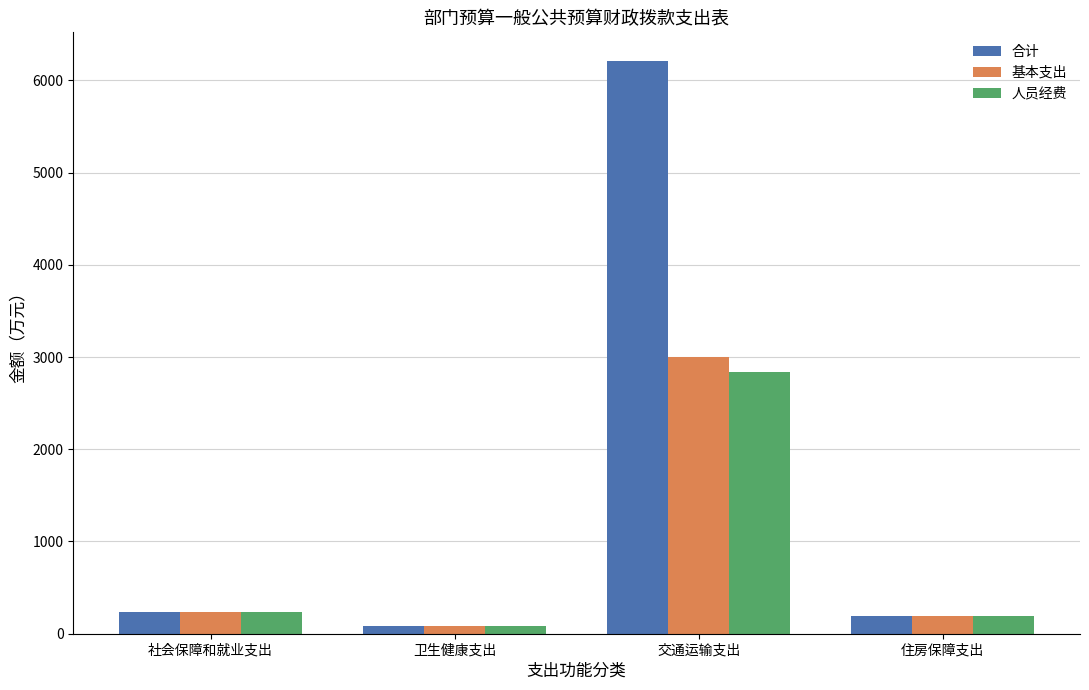

How many values in the 合计 series exceed 239?

2